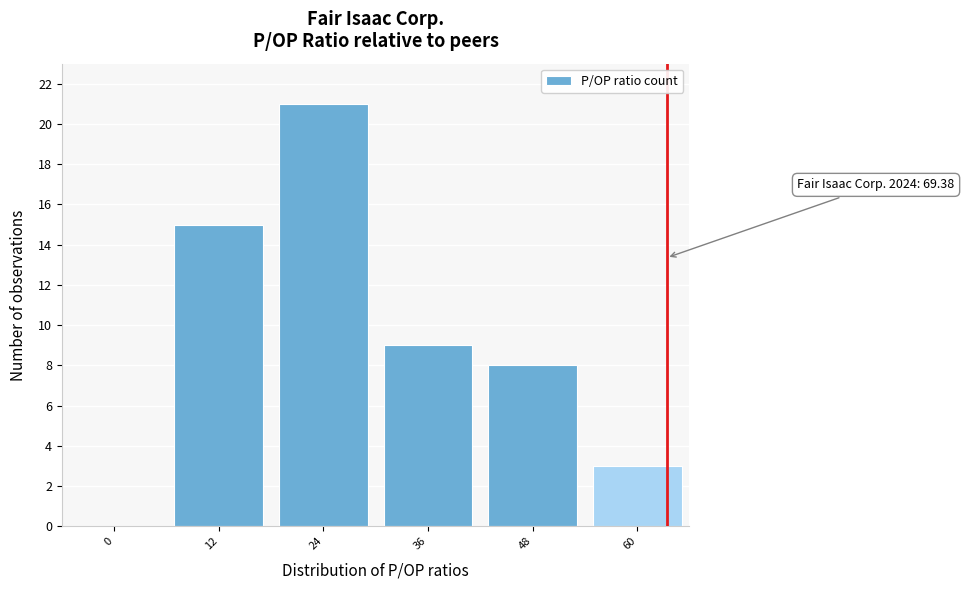

Reading left to right, list all the values displayed in this chart.

0=0	12=15	24=21	36=9	48=8	60=3